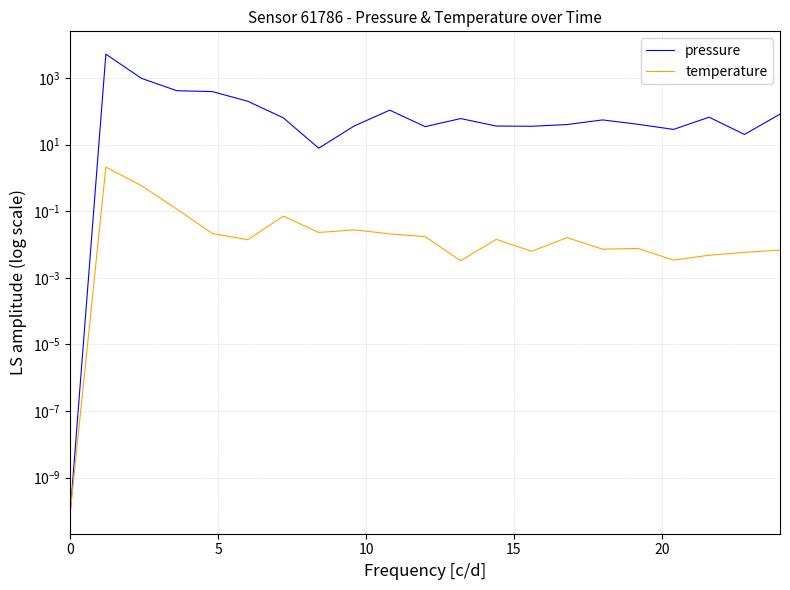

What are all the series names shown in the legend?

pressure, temperature